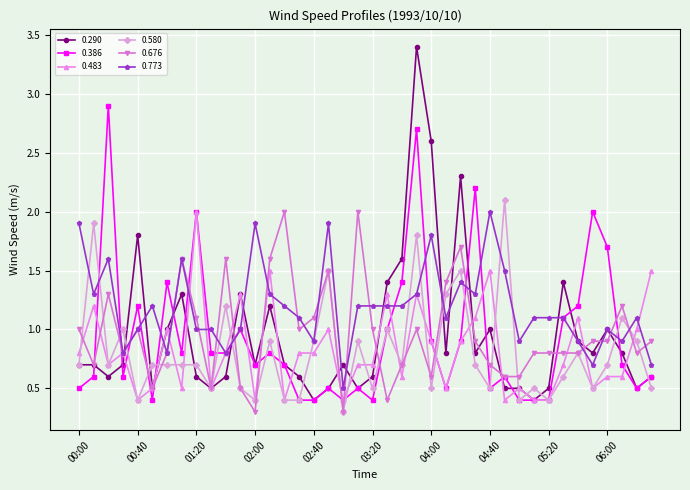

True or false: 0.773 and 0.676 cross at least once.

True